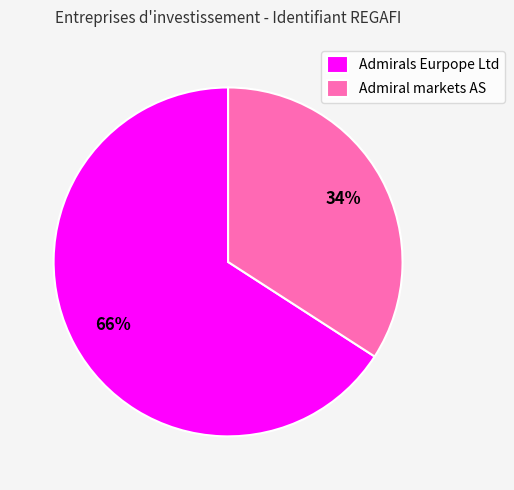

What is the largest slice in the pie chart?

Admirals Eurpope Ltd